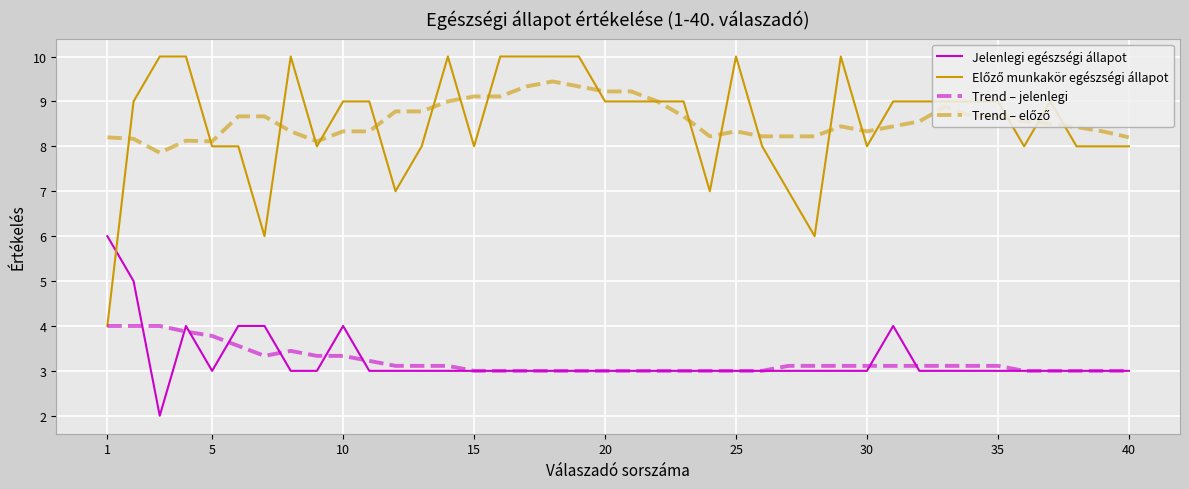

Count the Jelenlegi egészségi állapot values in the range 3 to 4.

37